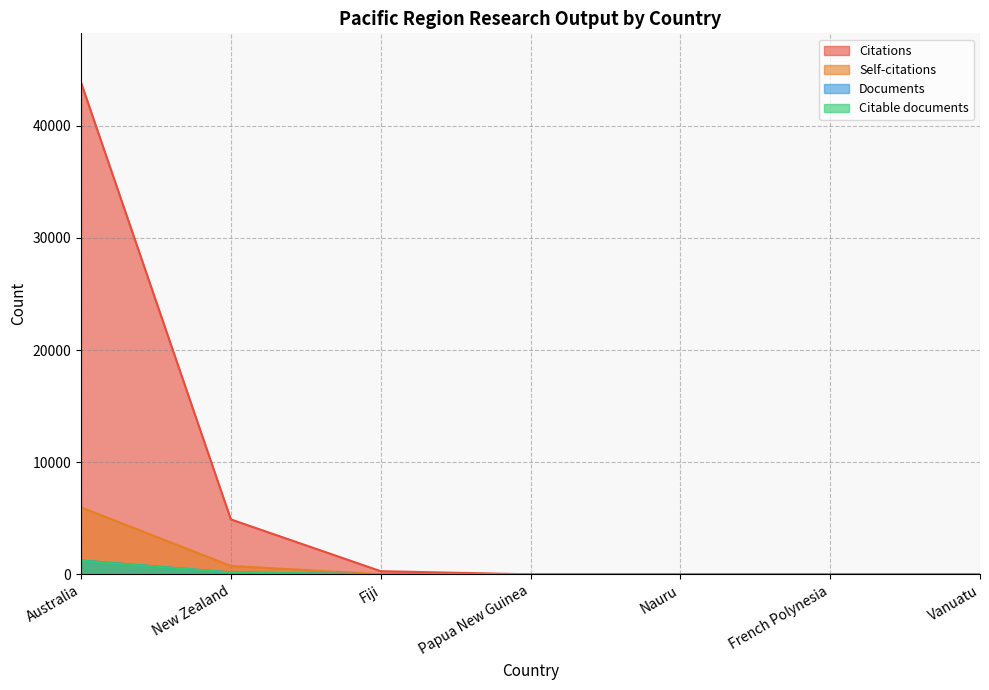

Is it true that Self-citations equals 0 at Papua New Guinea?

True